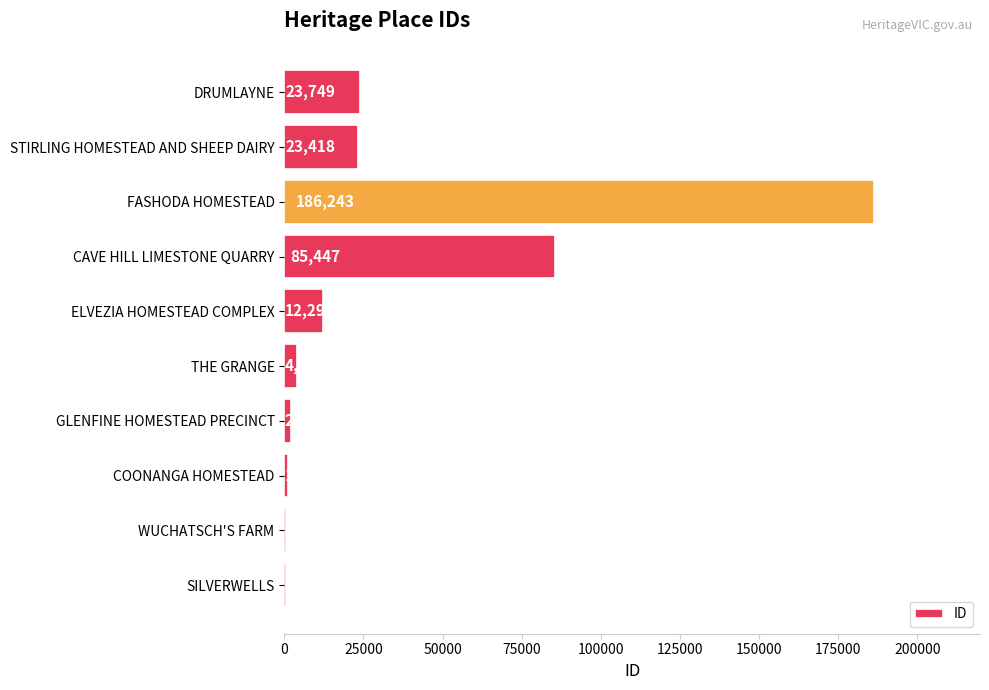

Between GLENFINE HOMESTEAD PRECINCT and ELVEZIA HOMESTEAD COMPLEX, which is larger?

ELVEZIA HOMESTEAD COMPLEX